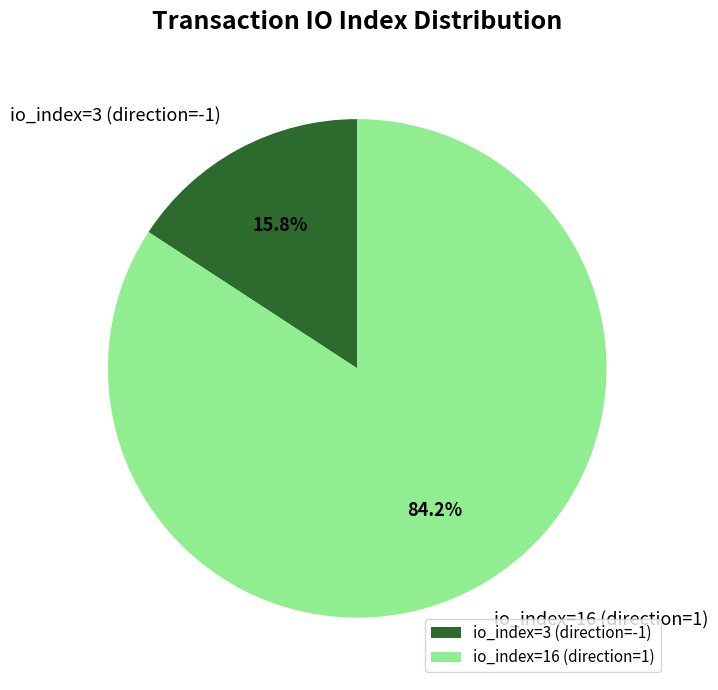

What is the ratio of the value at io_index=3 (direction=-1) to the value at io_index=16 (direction=1)?

0.2